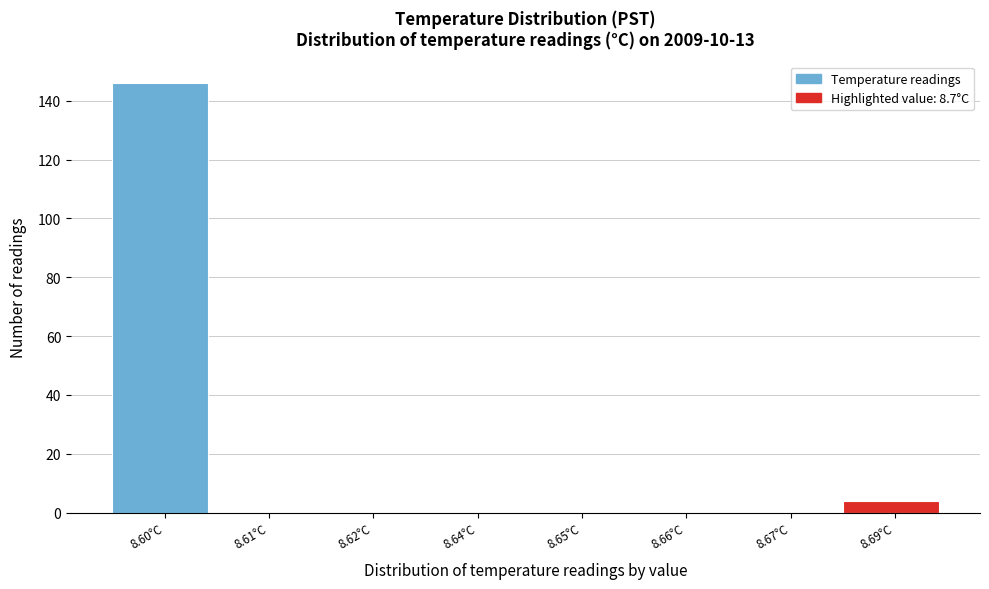

Reading left to right, what are all the values shown in this chart?

8.60°C=146	8.61°C=0	8.62°C=0	8.64°C=0	8.65°C=0	8.66°C=0	8.67°C=0	8.69°C=4